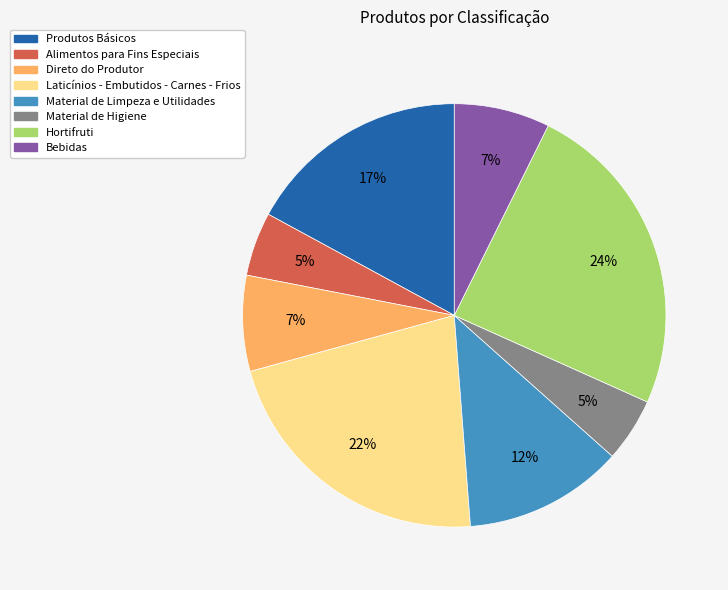

Do Material de Higiene and Alimentos para Fins Especiais together represent more than half of the pie?

No